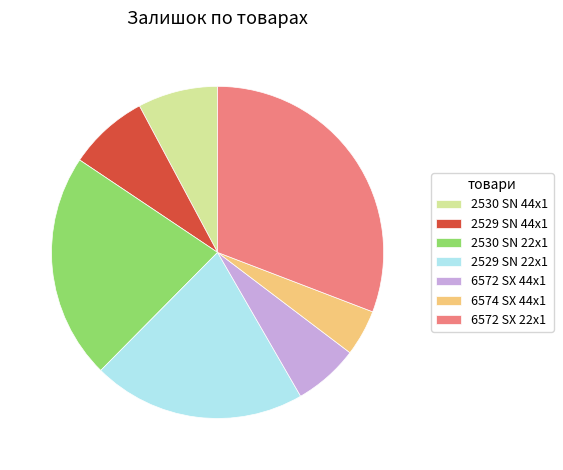

True or false: 2530 SN 44x1 accounts for 18% of the total.

False